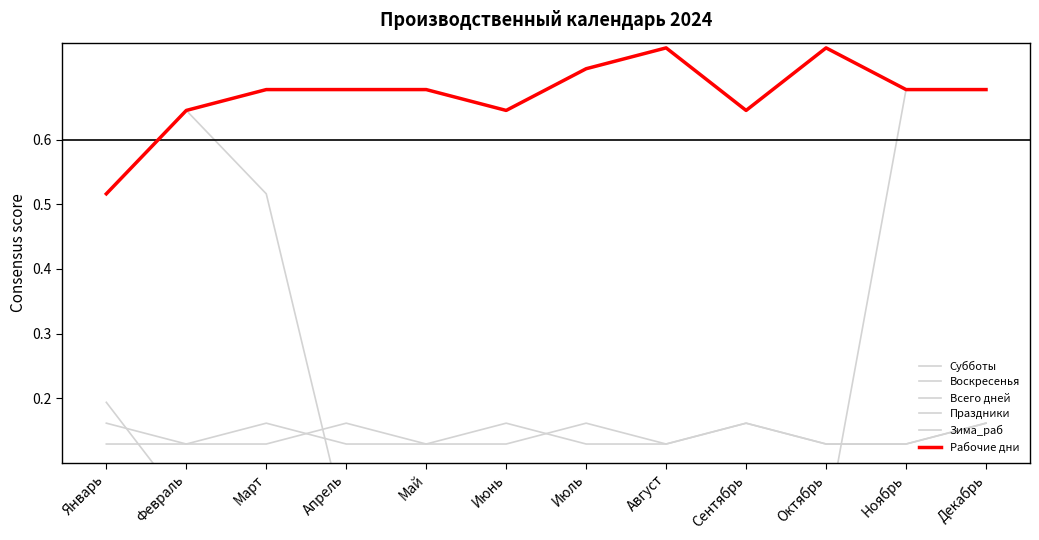

What is the highest value of the Праздники series?

0.2